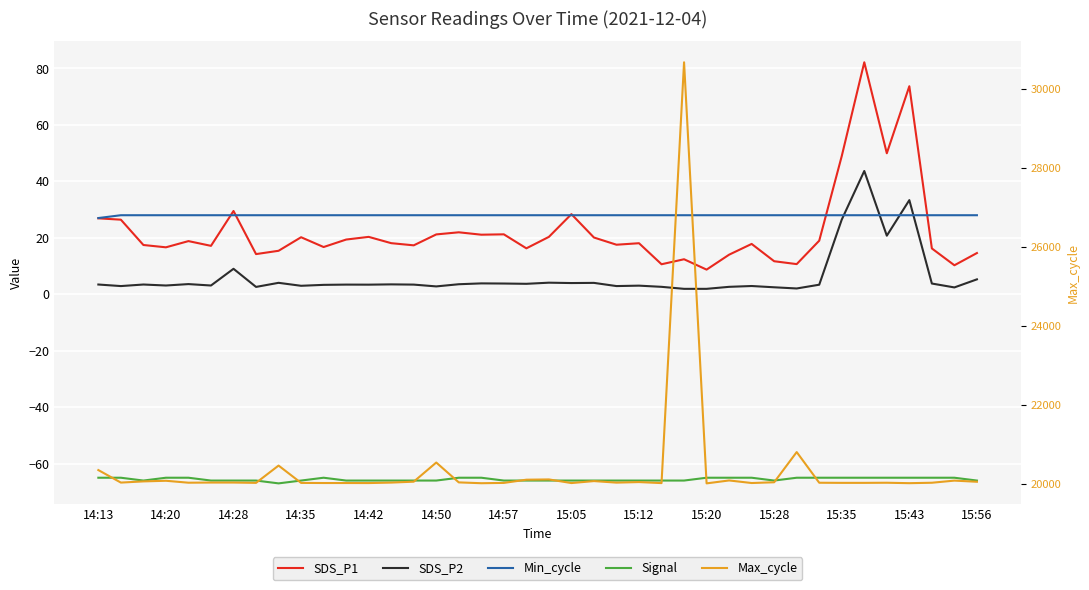

At which category does Max_cycle reach its first local valley?

14:20